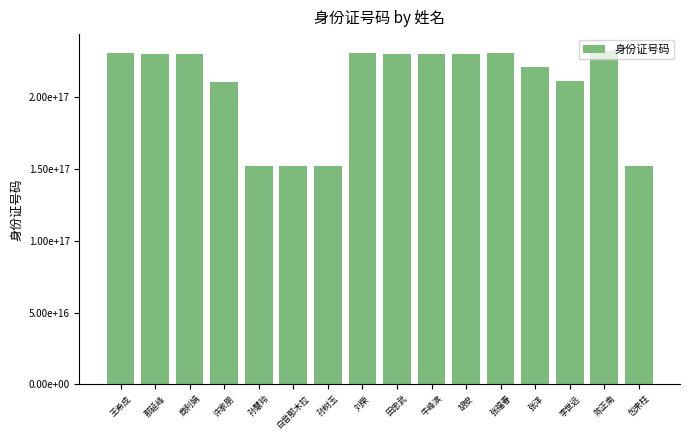

How many distinct data groups are displayed?

1